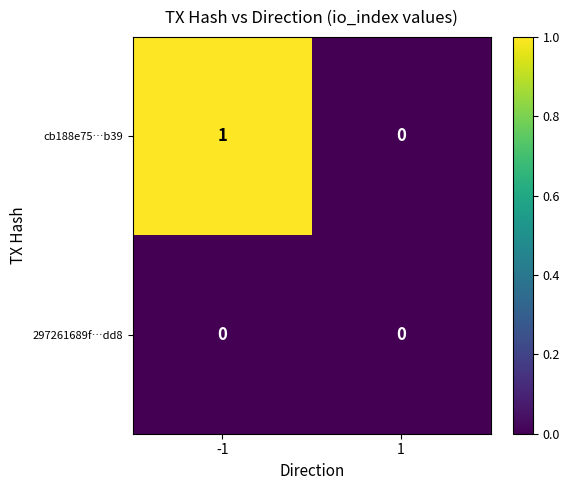

Which series has the largest total across all categories?

cb188e75…b39